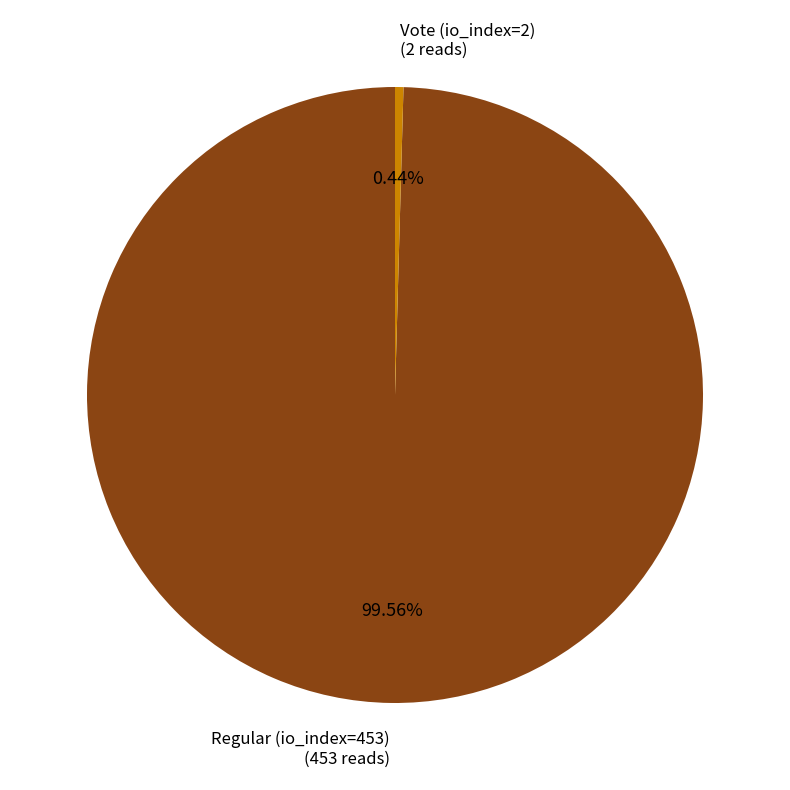

Which category has the smallest portion of the pie?

Vote (io_index=2)